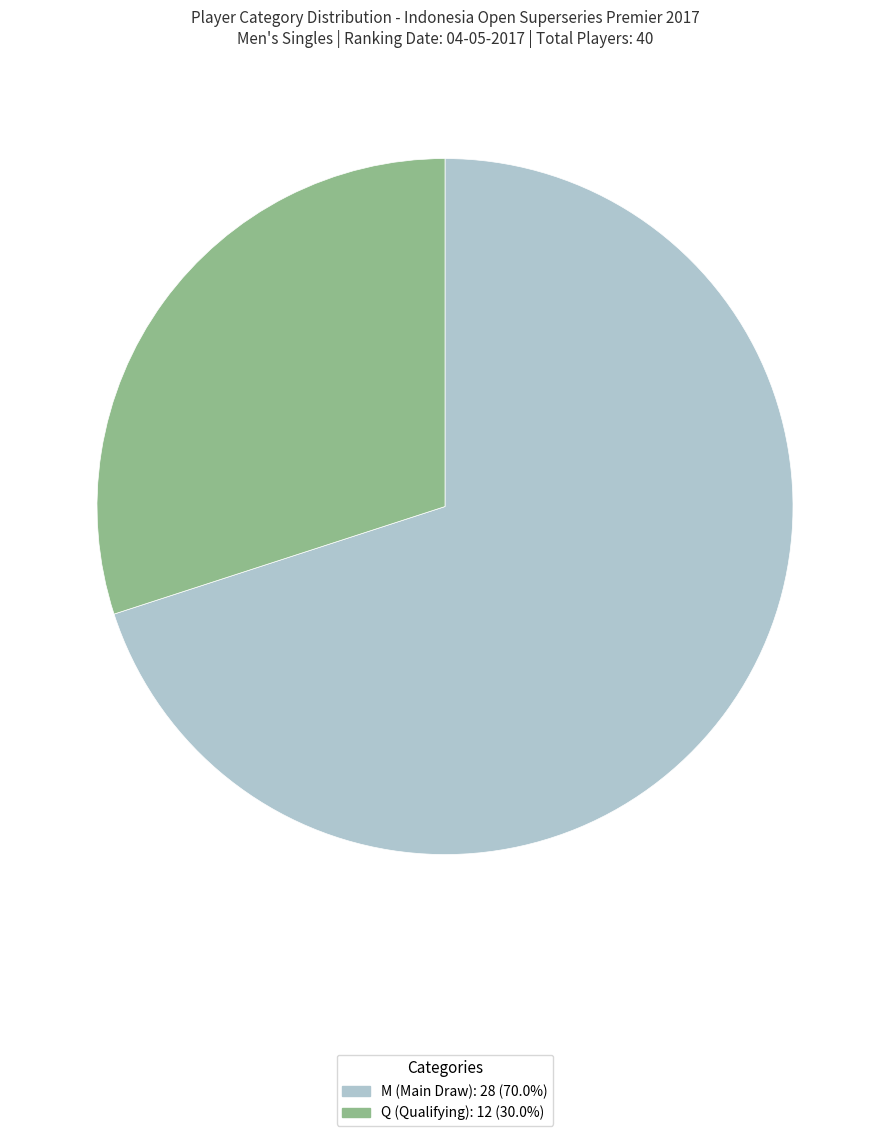

What is the ratio of the value at Q to the value at M?

0.4